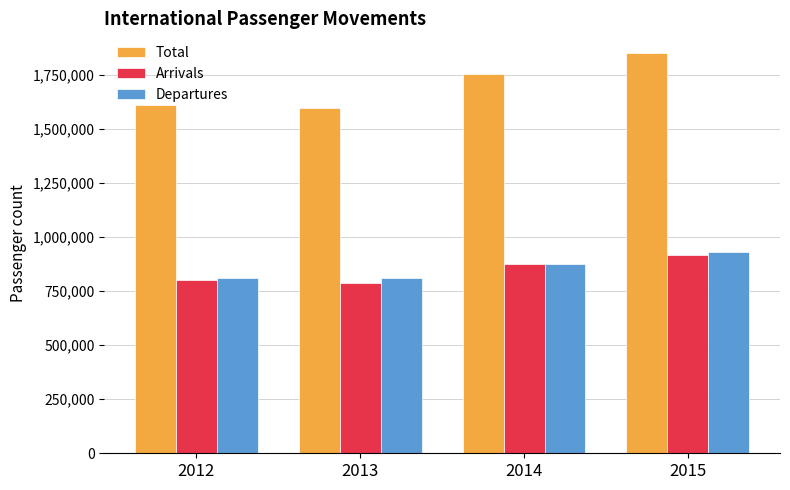

At which category is the sum across all series the highest?

2015